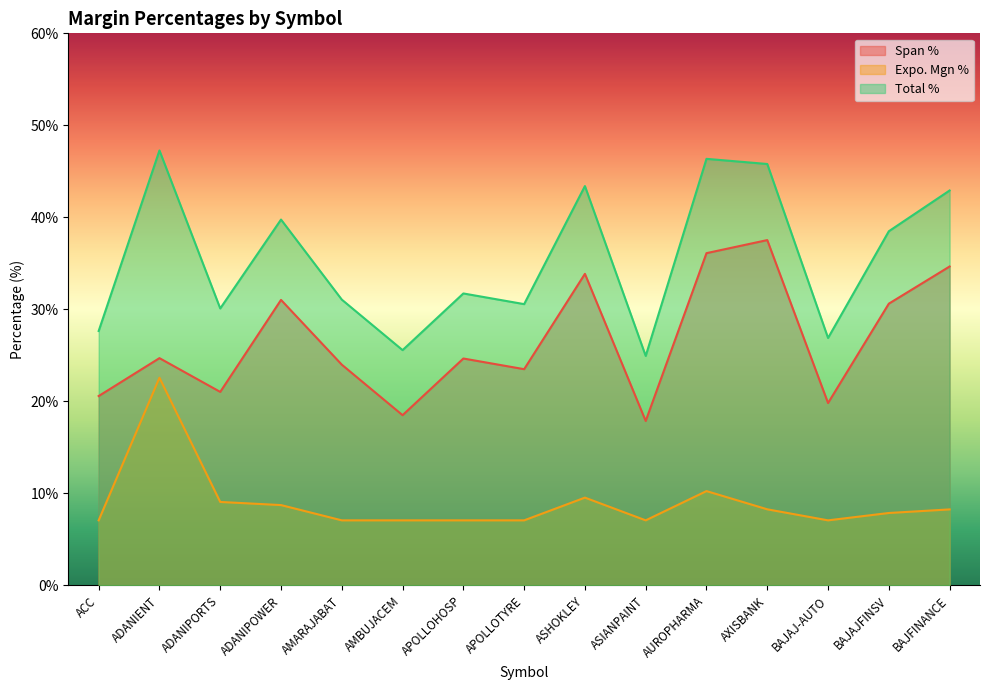

Which has a higher value, ACC or ADANIPOWER?

ADANIPOWER